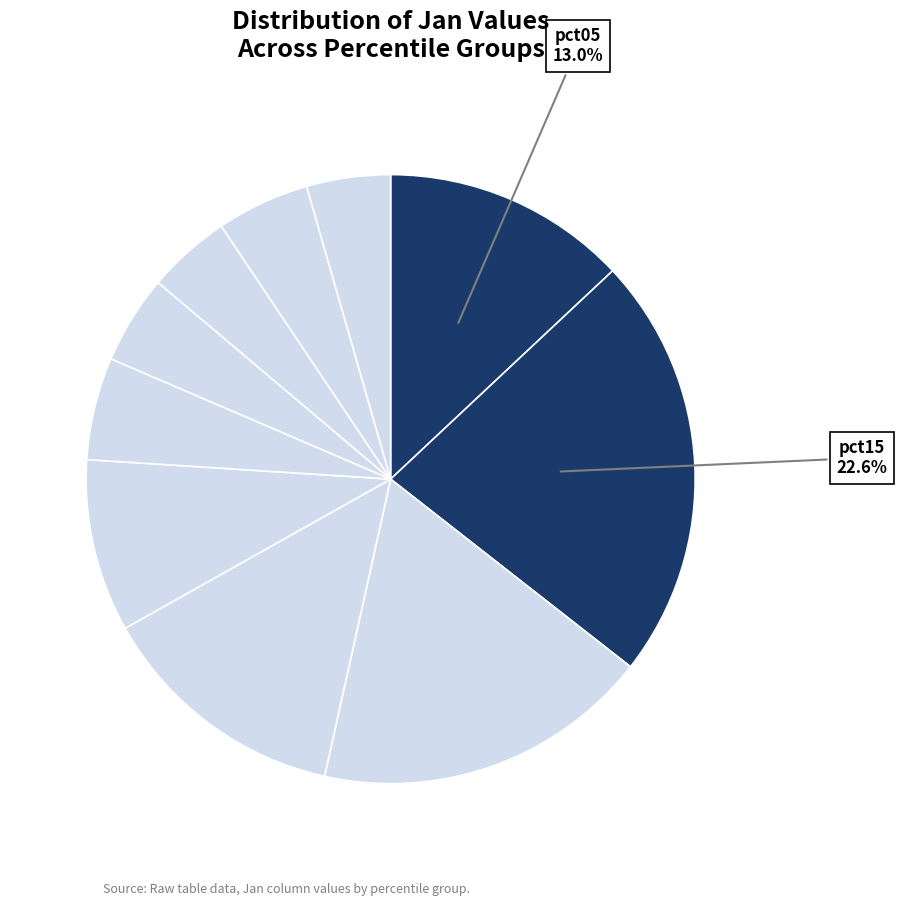

How many slices are in this pie chart?

10